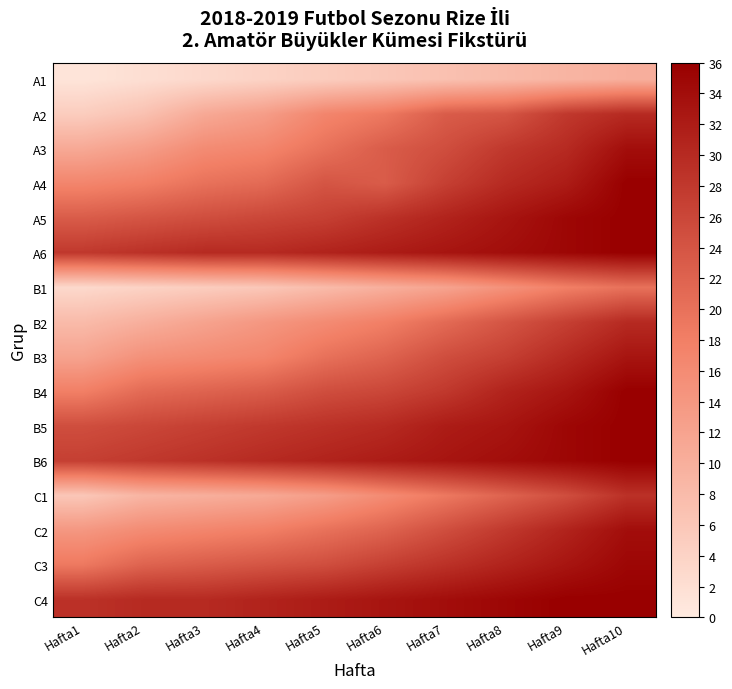

At Hafta1, list the series in order from largest to smallest.

C4, A6, B6, B5, A5, C3, B4, A4, C2, B3, A3, B2, C1, A2, B1, A1